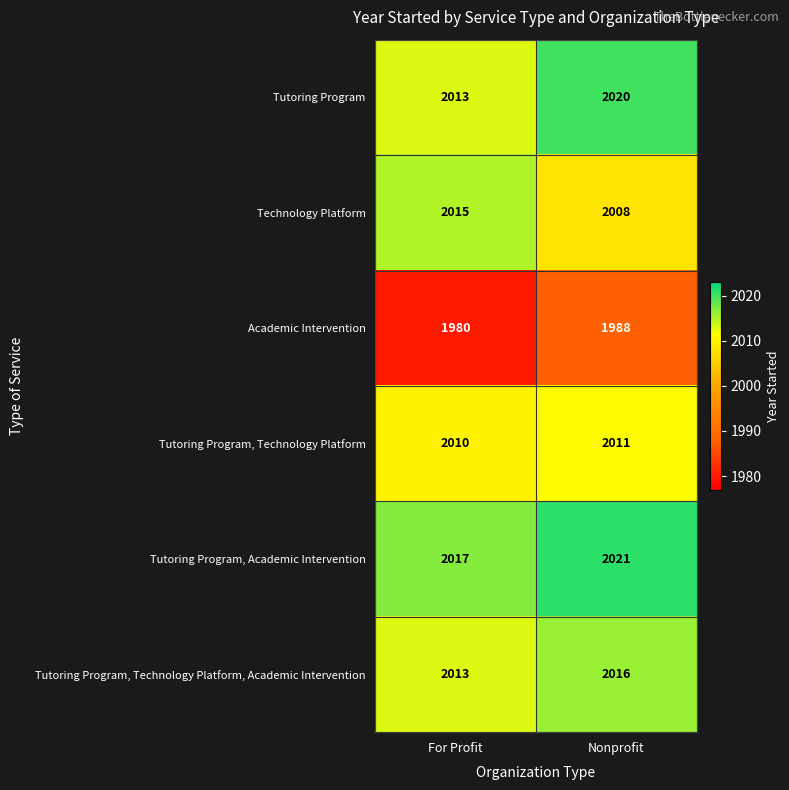

What is the average value of the Academic Intervention series?

1984